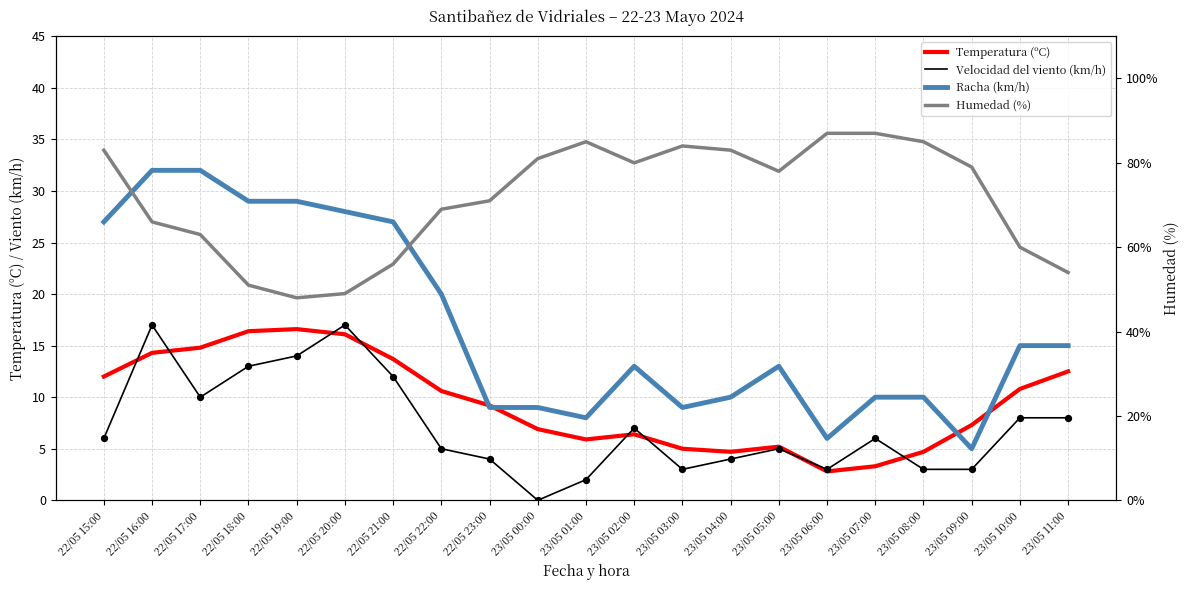

Which series contains the lowest Y value?

Velocidad del viento (km/h)